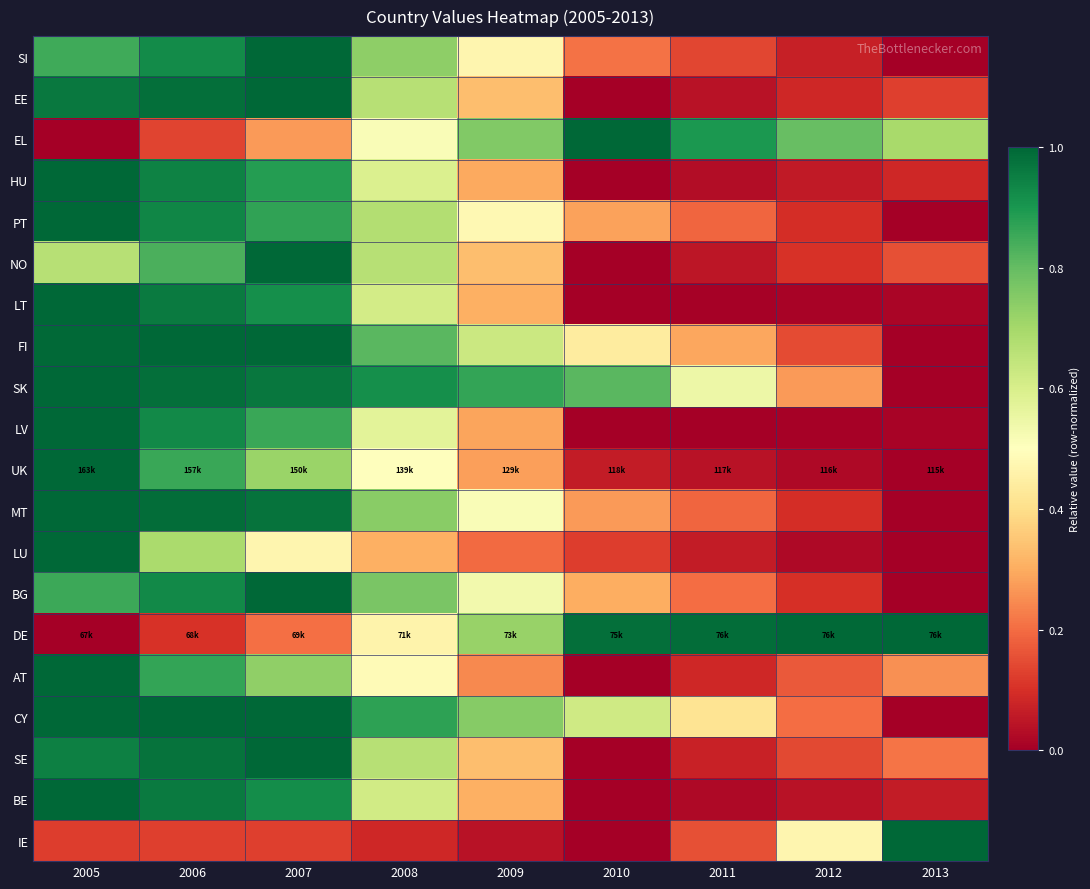

Reading left to right, extract all data points from this chart.

SI: 2005=0.9	2006=0.9	2007=1.0	2008=0.7	2009=0.5	2010=0.2	2011=0.1	2012=0.1	2013=0.0
EE: 2005=1.0	2006=1.0	2007=1.0	2008=0.7	2009=0.3	2010=0.0	2011=0.0	2012=0.1	2013=0.1
EL: 2005=0.0	2006=0.1	2007=0.3	2008=0.5	2009=0.8	2010=1.0	2011=0.9	2012=0.8	2013=0.7
HU: 2005=1.0	2006=0.9	2007=0.9	2008=0.6	2009=0.3	2010=0.0	2011=0.0	2012=0.1	2013=0.1
PT: 2005=1.0	2006=0.9	2007=0.9	2008=0.7	2009=0.5	2010=0.3	2011=0.2	2012=0.1	2013=0.0
NO: 2005=0.7	2006=0.8	2007=1.0	2008=0.7	2009=0.3	2010=0.0	2011=0.1	2012=0.1	2013=0.2
LT: 2005=1.0	2006=1.0	2007=0.9	2008=0.6	2009=0.3	2010=0.0	2011=0.0	2012=0.0	2013=0.0
FI: 2005=1.0	2006=1.0	2007=1.0	2008=0.8	2009=0.6	2010=0.4	2011=0.3	2012=0.1	2013=0.0
SK: 2005=1.0	2006=1.0	2007=1.0	2008=0.9	2009=0.9	2010=0.8	2011=0.5	2012=0.3	2013=0.0
LV: 2005=1.0	2006=0.9	2007=0.9	2008=0.6	2009=0.3	2010=0.0	2011=0.0	2012=0.0	2013=0.0
UK: 2005=1.0	2006=0.9	2007=0.7	2008=0.5	2009=0.3	2010=0.1	2011=0.0	2012=0.0	2013=0.0
MT: 2005=1.0	2006=1.0	2007=1.0	2008=0.7	2009=0.5	2010=0.3	2011=0.2	2012=0.1	2013=0.0
LU: 2005=1.0	2006=0.7	2007=0.5	2008=0.3	2009=0.2	2010=0.1	2011=0.1	2012=0.0	2013=0.0
BG: 2005=0.9	2006=0.9	2007=1.0	2008=0.8	2009=0.5	2010=0.3	2011=0.2	2012=0.1	2013=0.0
DE: 2005=0.0	2006=0.1	2007=0.2	2008=0.5	2009=0.7	2010=1.0	2011=1.0	2012=1.0	2013=1.0
AT: 2005=1.0	2006=0.9	2007=0.7	2008=0.5	2009=0.2	2010=0.0	2011=0.1	2012=0.2	2013=0.3
CY: 2005=1.0	2006=1.0	2007=1.0	2008=0.9	2009=0.7	2010=0.6	2011=0.4	2012=0.2	2013=0.0
SE: 2005=0.9	2006=1.0	2007=1.0	2008=0.7	2009=0.3	2010=0.0	2011=0.1	2012=0.1	2013=0.2
BE: 2005=1.0	2006=1.0	2007=0.9	2008=0.6	2009=0.3	2010=0.0	2011=0.0	2012=0.0	2013=0.1
IE: 2005=0.1	2006=0.1	2007=0.1	2008=0.1	2009=0.0	2010=0.0	2011=0.2	2012=0.5	2013=1.0